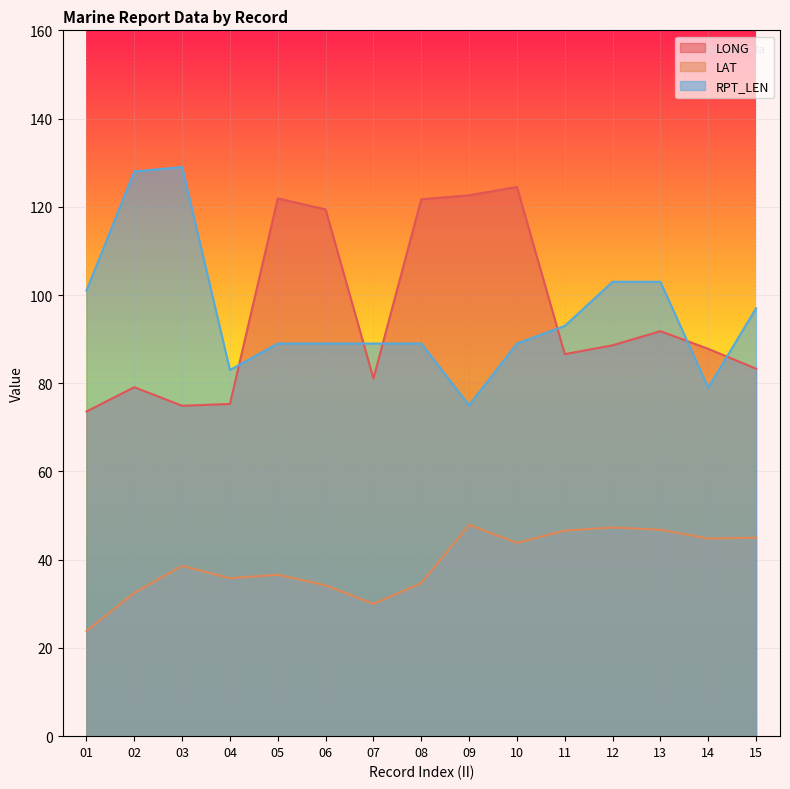

What is the sum of all LONG values?

1432.2